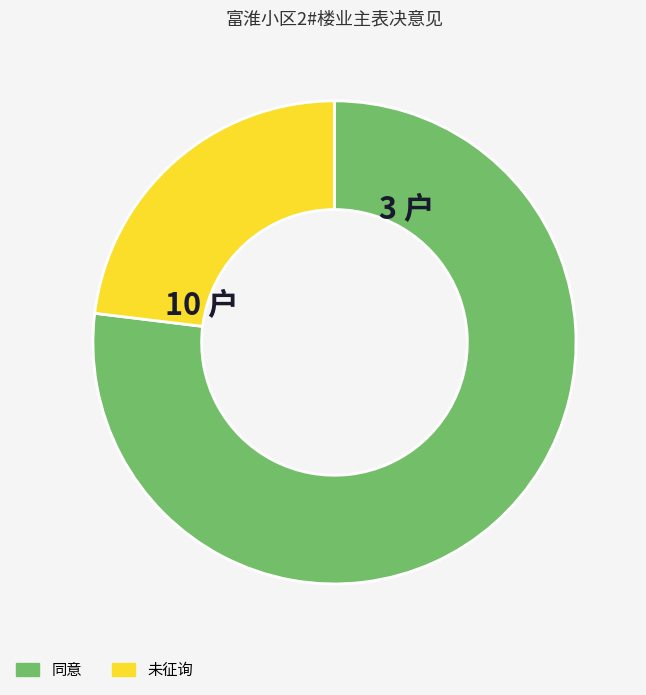

The 同意 slice represents 85% of the pie. True or false?

False